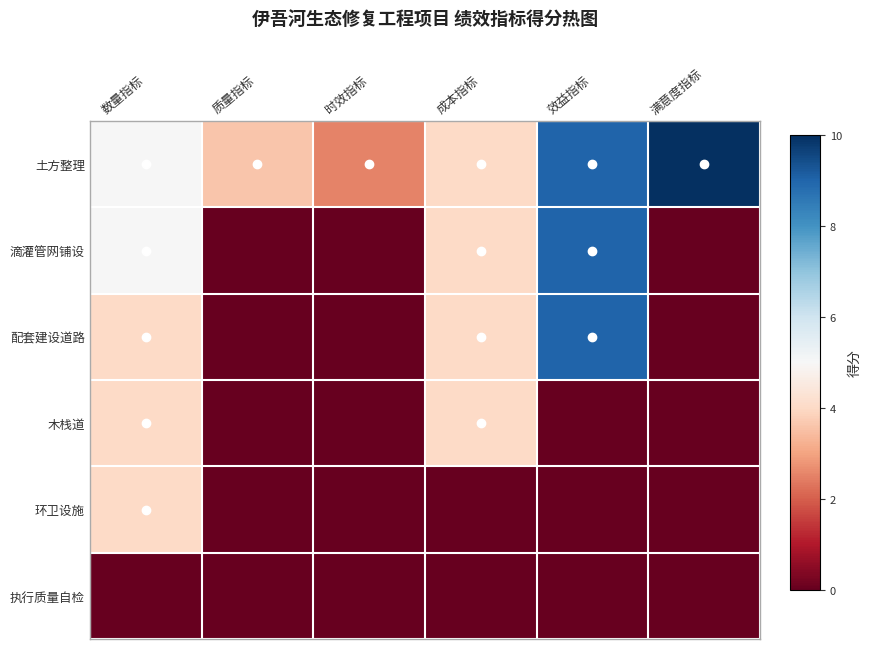

Which category has the highest value across all series?

满意度指标